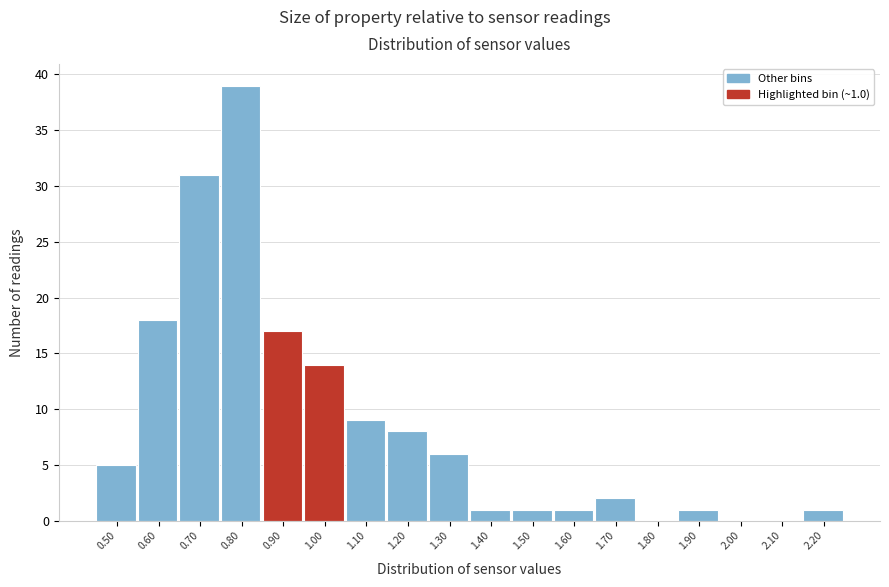

Reading left to right, extract all data points from this chart.

0.50=5	0.60=18	0.70=31	0.80=39	0.90=17	1.00=14	1.10=9	1.20=8	1.30=6	1.40=1	1.50=1	1.60=1	1.70=2	1.80=0	1.90=1	2.00=0	2.10=0	2.20=1